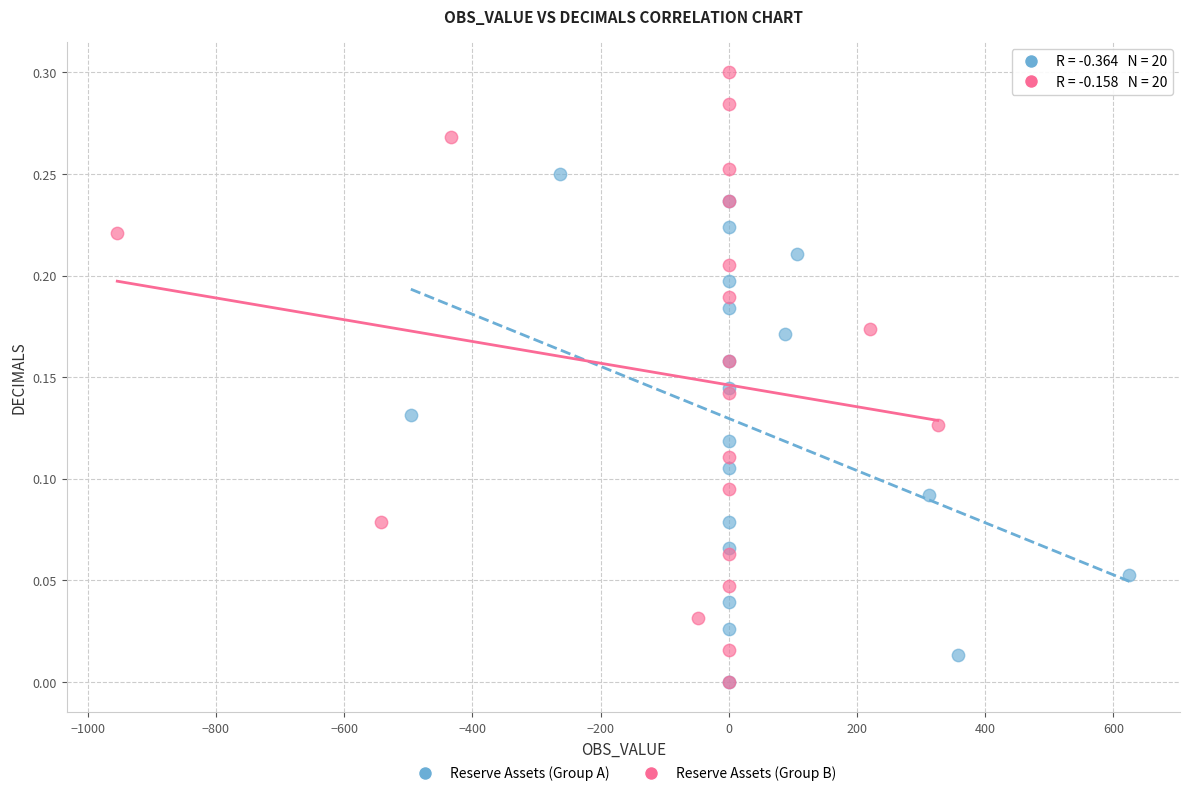

Which series contains the highest Y value?

Reserve Assets (Group B)